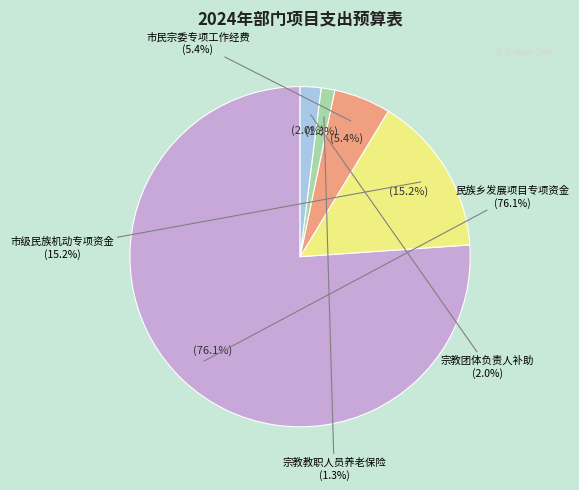

Which slice is the largest?

民族乡发展项目专项资金